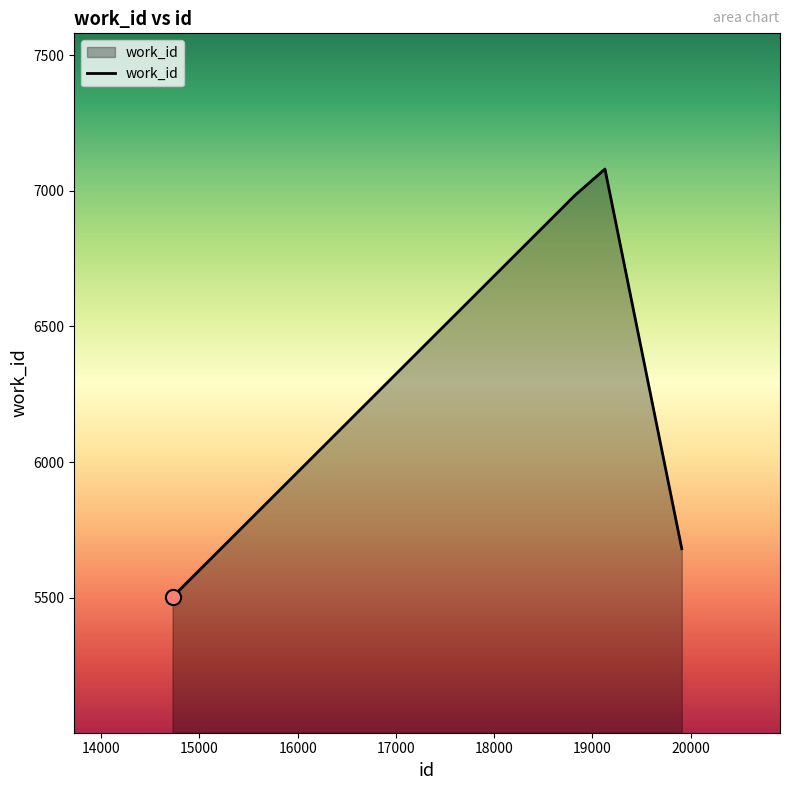

What is the sum of all values?

25247